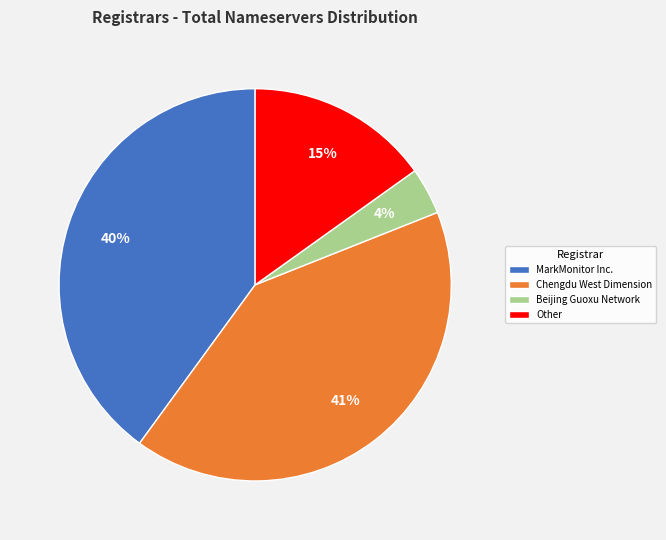

To the nearest percent, what is the average slice percentage?

25%